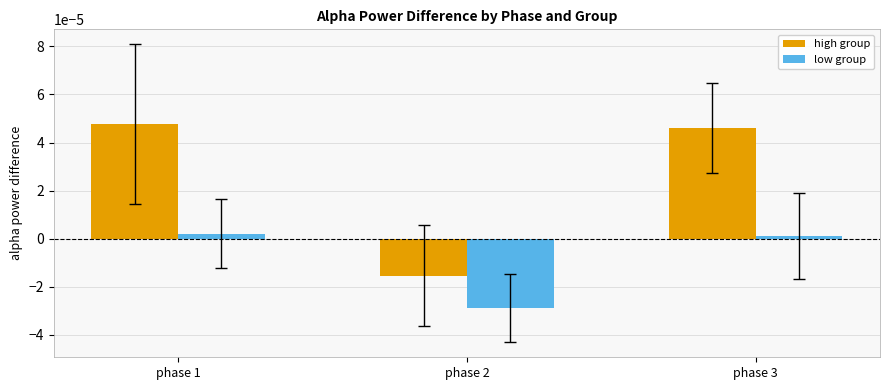

Which series has the largest range (max minus min)?

high group